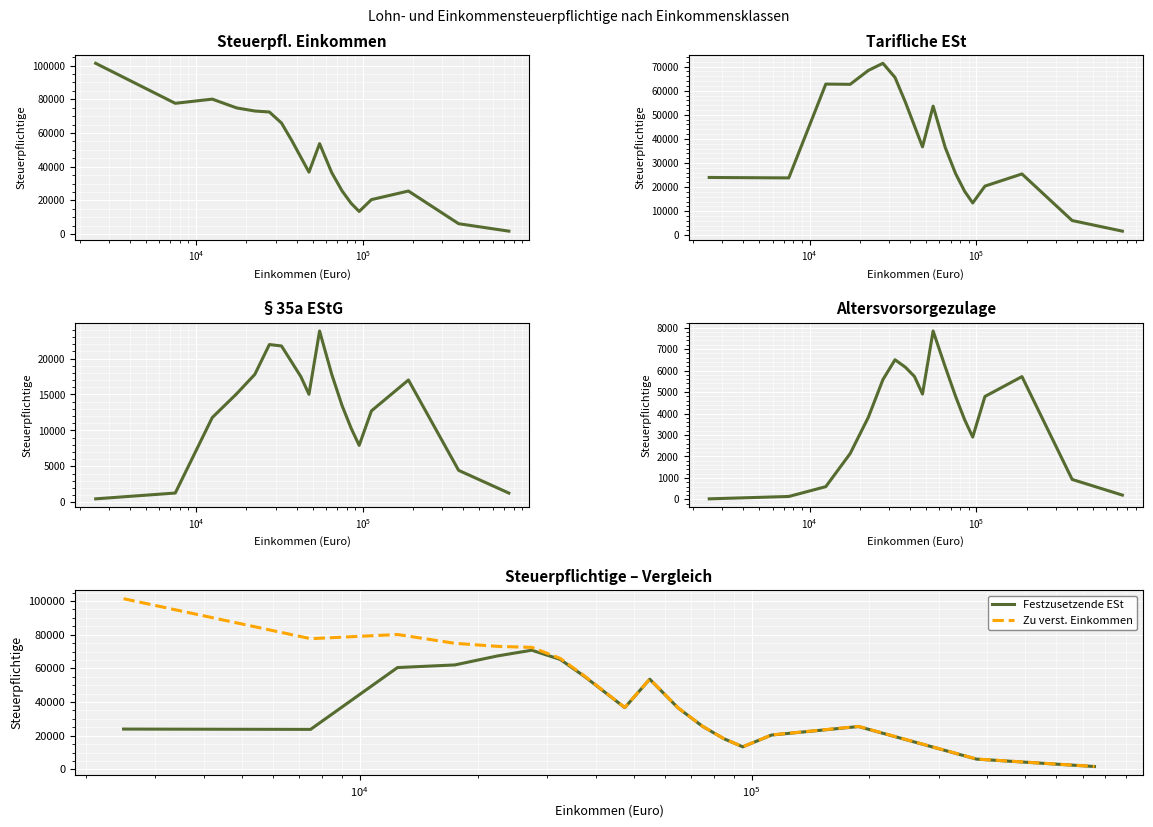

True or false: Steuerpflichtige (tarifliche ESt) has more than 0 interior local peaks.

True